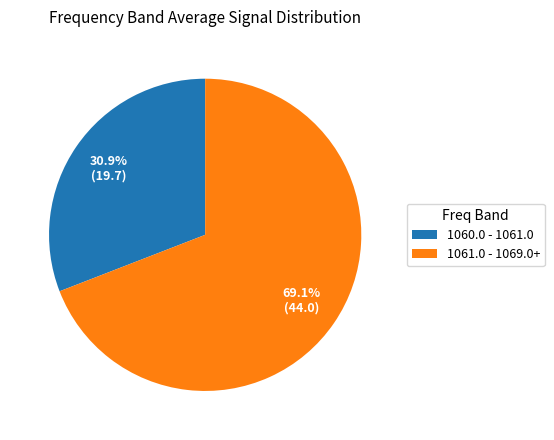

Is there a majority slice in this chart?

Yes